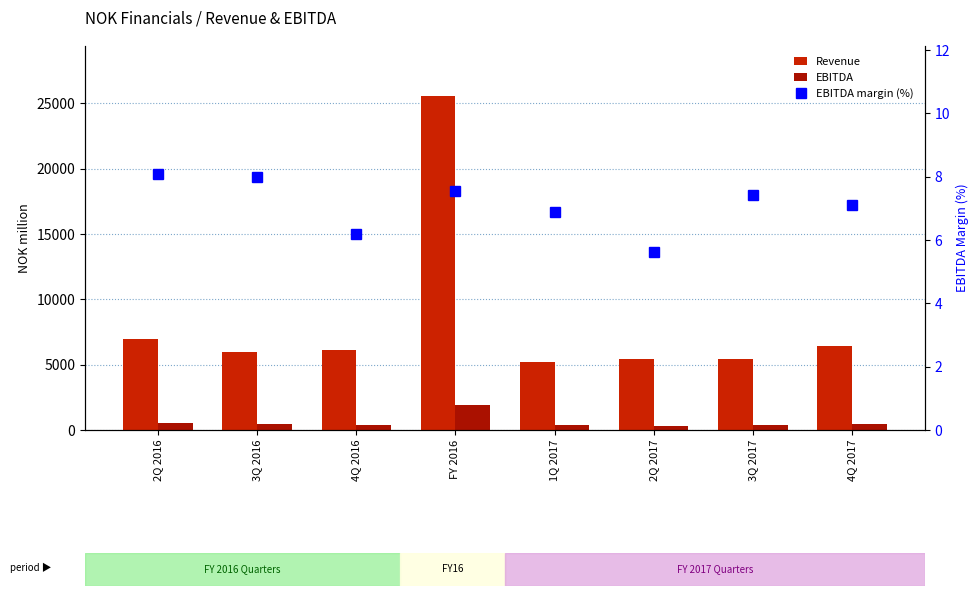

Which series has the largest range (max minus min)?

Revenue